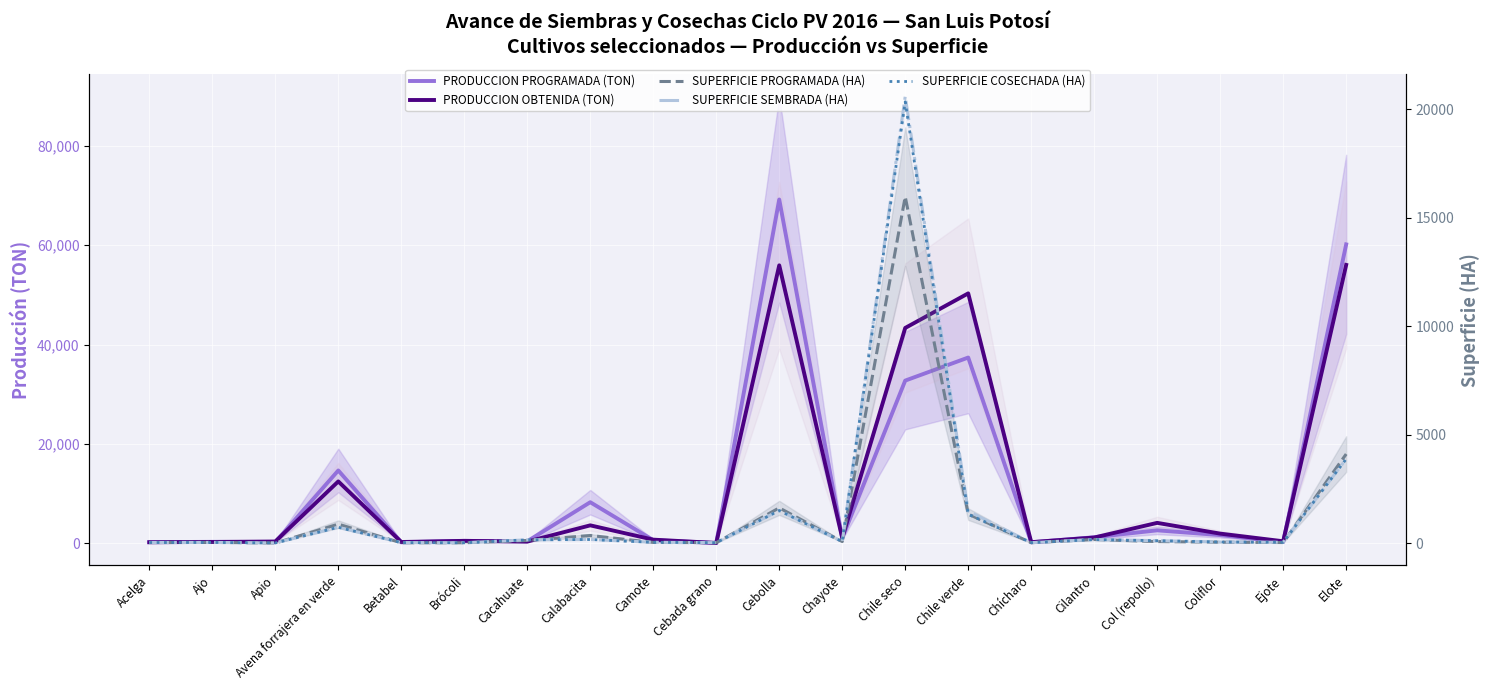

True or false: SUPERFICIE PROGRAMADA (HA) and PRODUCCION PROGRAMADA (TON) intersect in this chart.

False